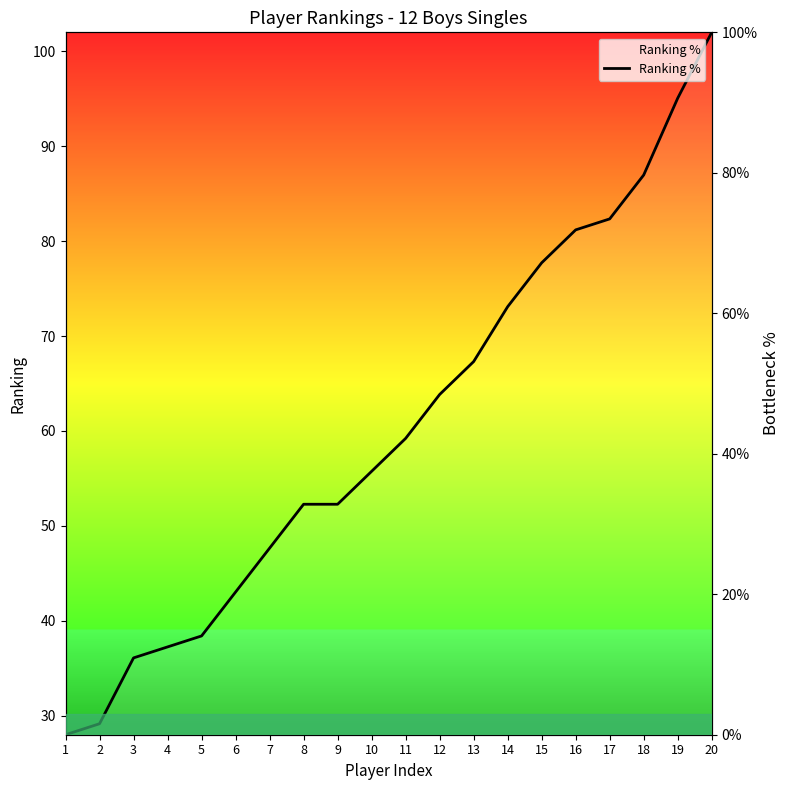

Reading right to left, what are all the values shown in this chart?

20=100.0	19=90.6	18=79.7	17=73.4	16=71.9	15=67.2	14=60.9	13=53.1	12=48.4	11=42.2	10=37.5	9=32.8	8=32.8	7=26.6	6=20.3	5=14.1	4=12.5	3=10.9	2=1.6	1=0.0